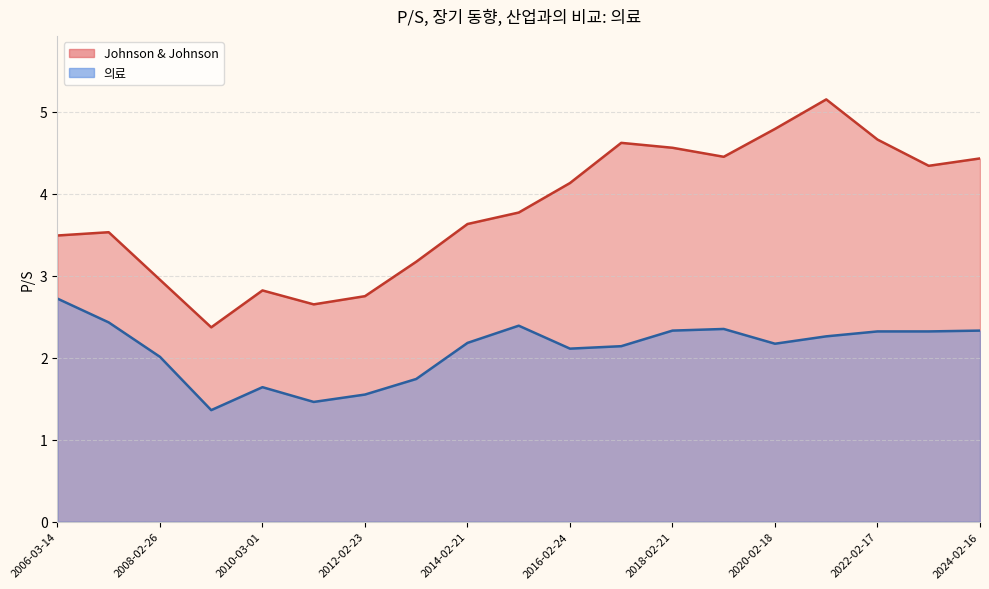

True or false: Johnson & Johnson has a value of 4.3 at 2023-02-16.

True